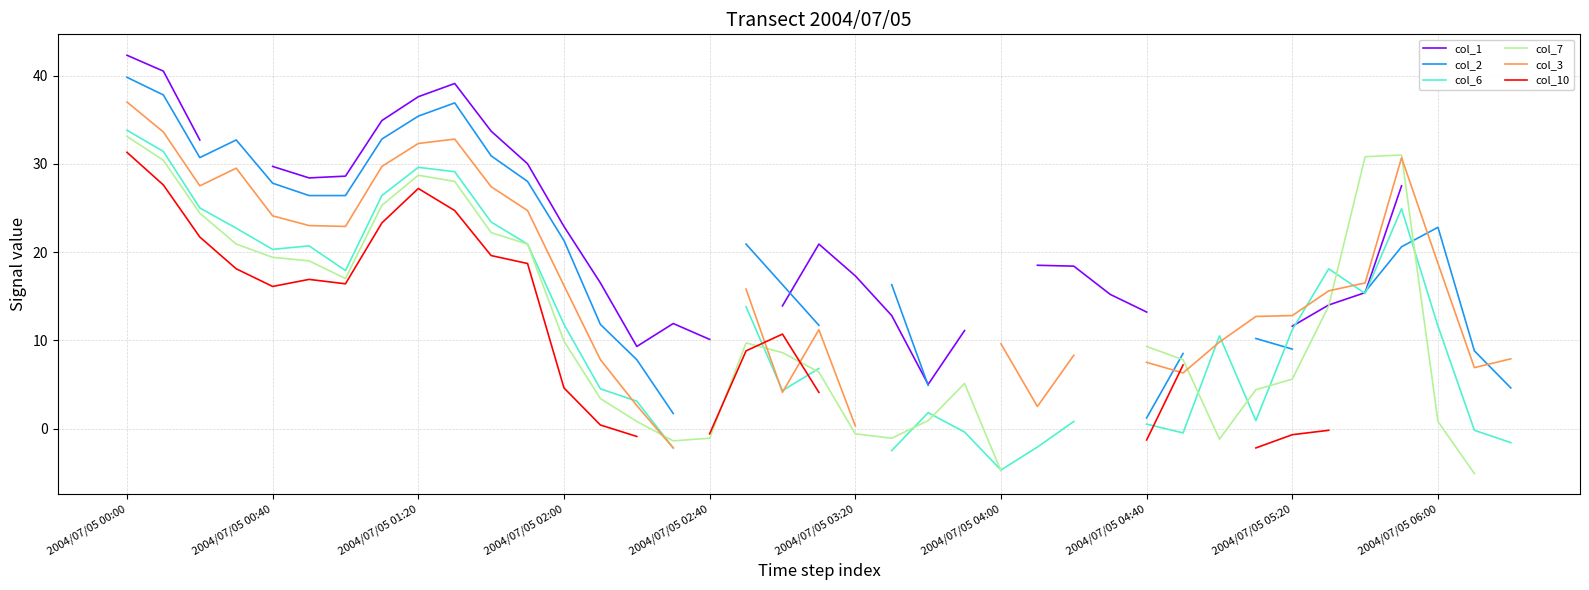

Is the value of col_10 at 2004/07/05 02:40 greater than the value of col_7 at 31?

Yes